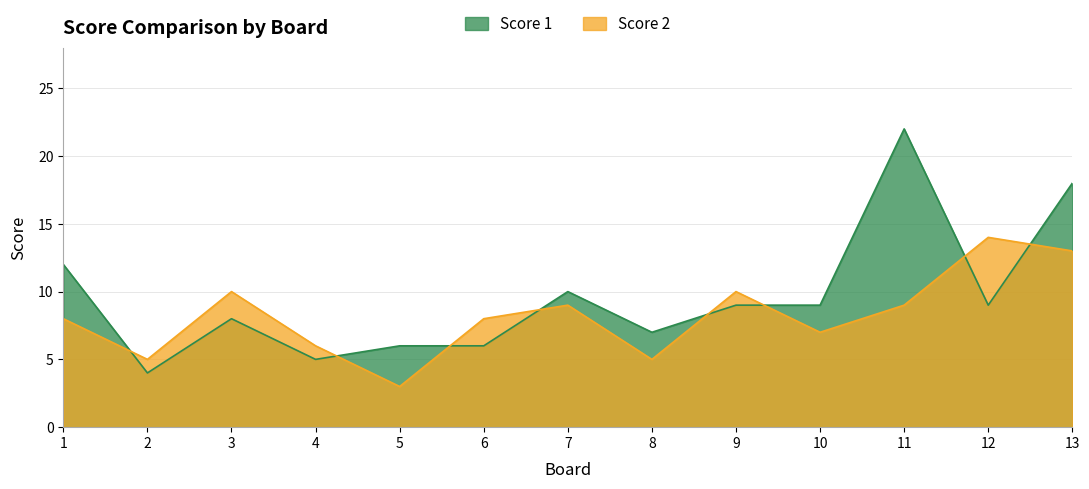

What are all the series names shown in the legend?

Score 1, Score 2